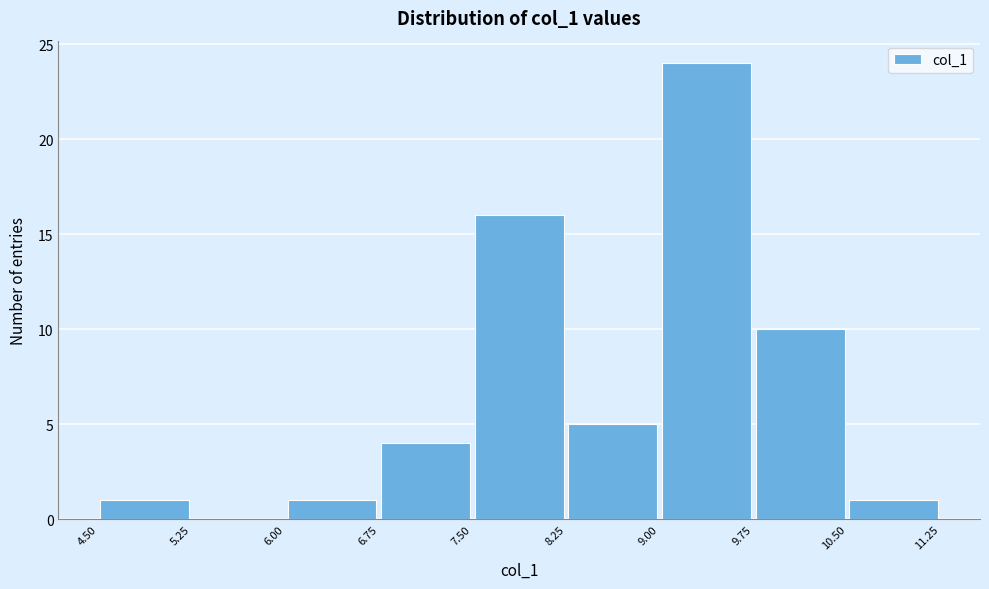

What is the height of the bar covering 8.25 to 9.00 on the x-axis? The values are not printed on the chart, so give them approximately, as read against the axis.

5